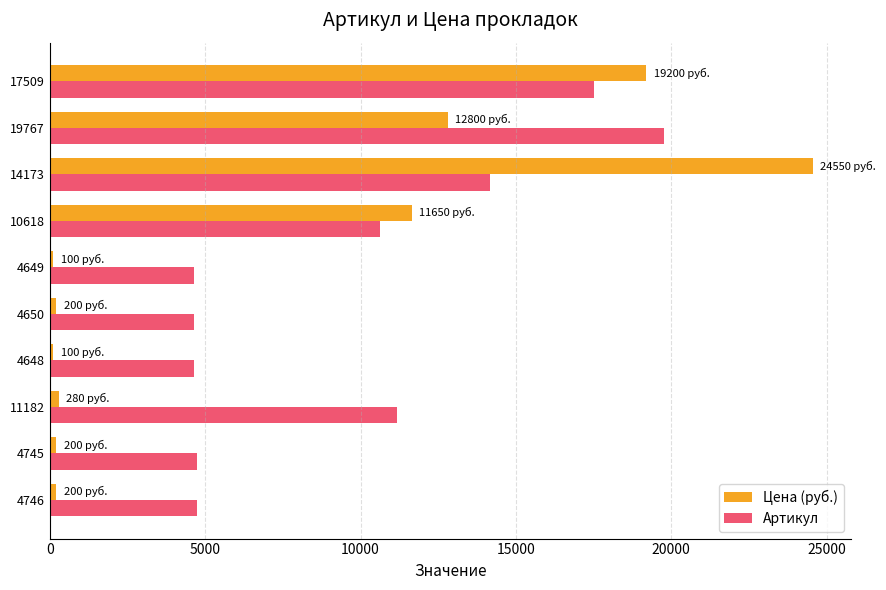

Rank the series by their maximum value, from lowest to highest.

Артикул, Цена (руб.)